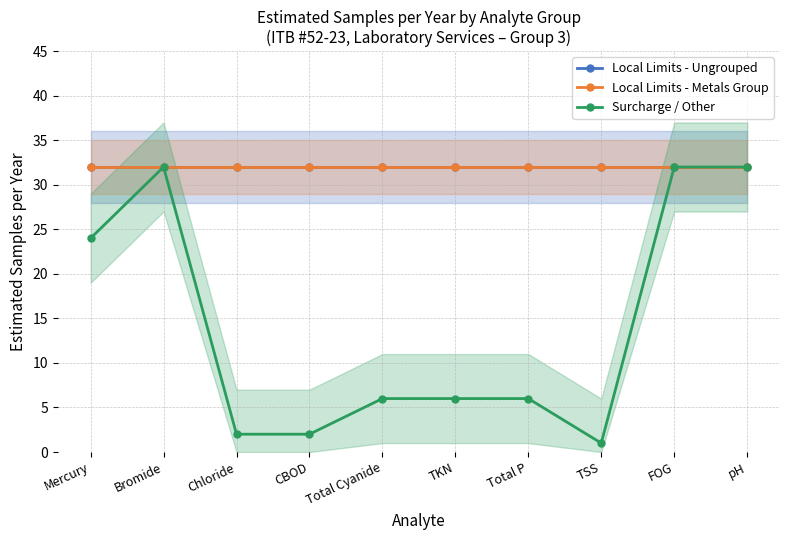

Is the value of Local Limits - Metals Group at Mercury greater than the value of Local Limits - Ungrouped at TSS?

No